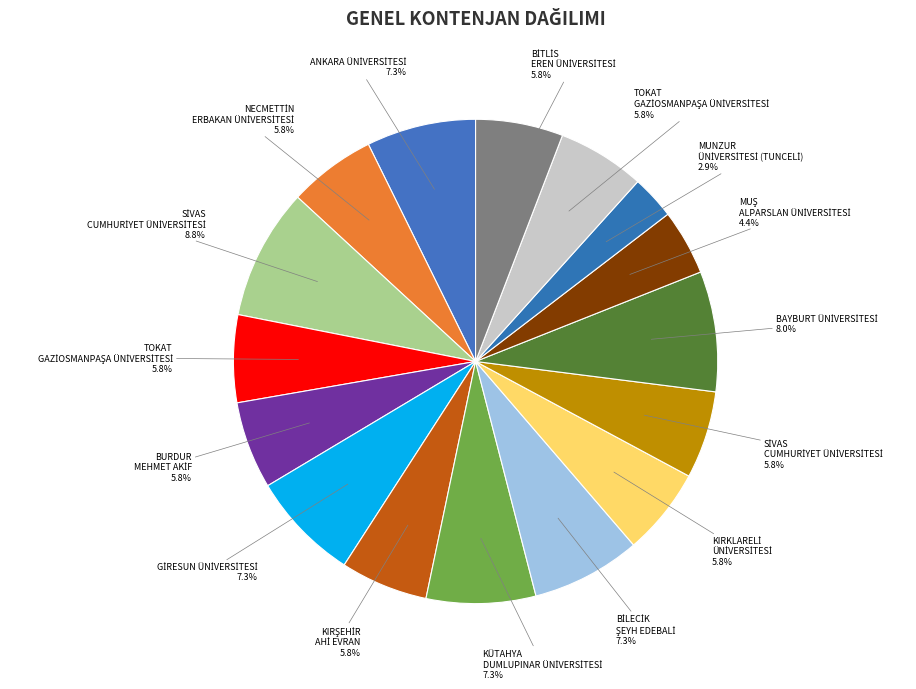

Rank the categories by value from highest to lowest.

SİVAS CUMHURİYET ÜNİVERSİTESİ (1), BAYBURT ÜNİVERSİTESİ, ANKARA ÜNİVERSİTESİ, GİRESUN ÜNİVERSİTESİ, KÜTAHYA DUMLUPINAR ÜNİVERSİTESİ, BİLECİK ŞEYH EDEBALİ ÜNİVERSİTESİ, NECMETTİN ERBAKAN ÜNİVERSİTESİ (KONYA), TOKAT GAZİOSMANPAŞA ÜNİVERSİTESİ (1), BURDUR MEHMET AKİF ERSOY ÜNİVERSİTESİ, KIRŞEHİR AHİ EVRAN ÜNİVERSİTESİ, KIRKLARELİ ÜNİVERSİTESİ, SİVAS CUMHURİYET ÜNİVERSİTESİ (2), TOKAT GAZİOSMANPAŞA ÜNİVERSİTESİ (2), BİTLİS EREN ÜNİVERSİTESİ, MUŞ ALPARSLAN ÜNİVERSİTESİ, MUNZUR ÜNİVERSİTESİ (TUNCELİ)